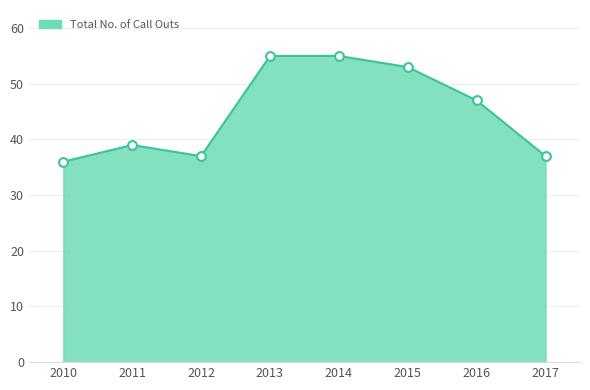

What is the change in value from 2014 to 2016?

-8